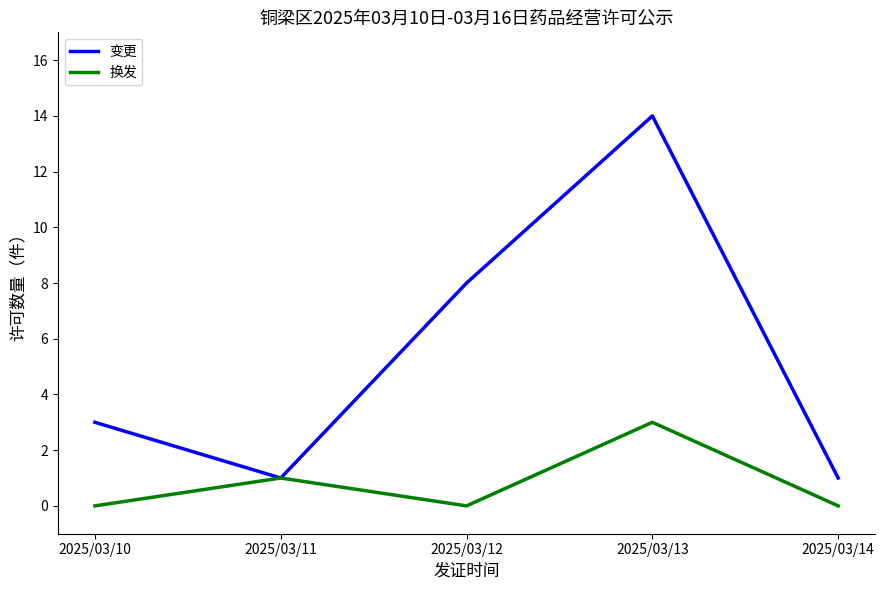

Where is 变更 nearest to the value 7?

2025/03/12